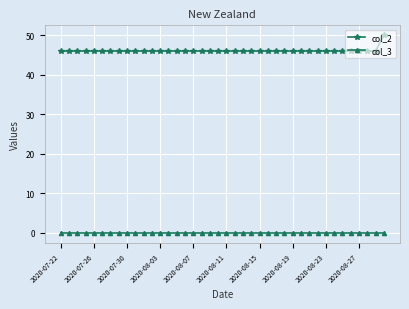

Count the number of data series in this chart.

2